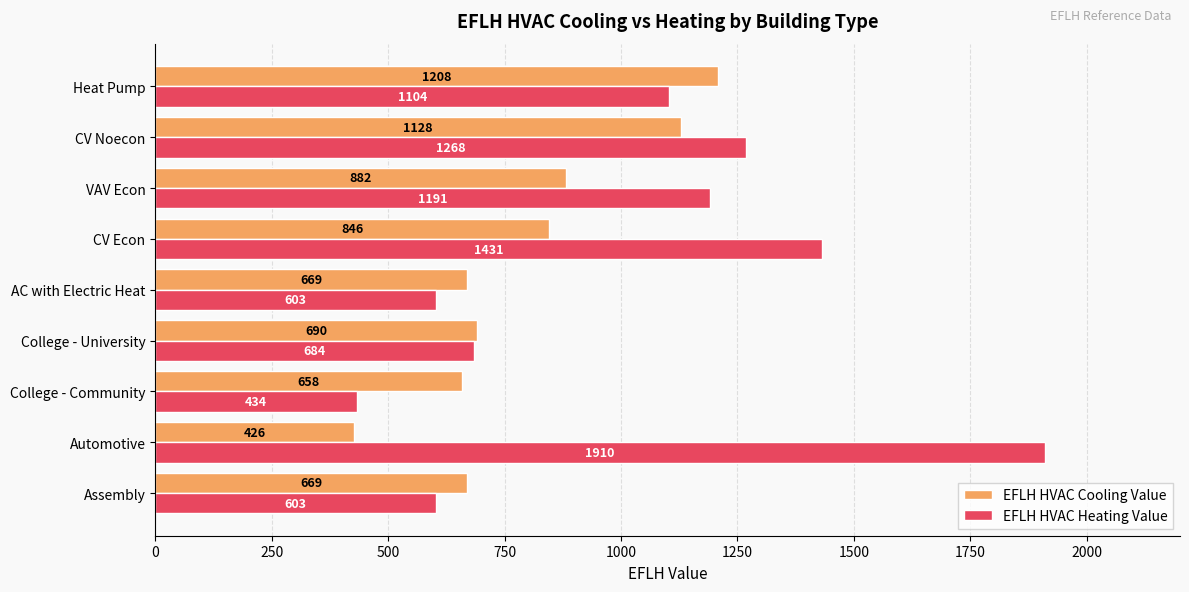

What is the average value of the EFLH HVAC Heating Value series?

1025